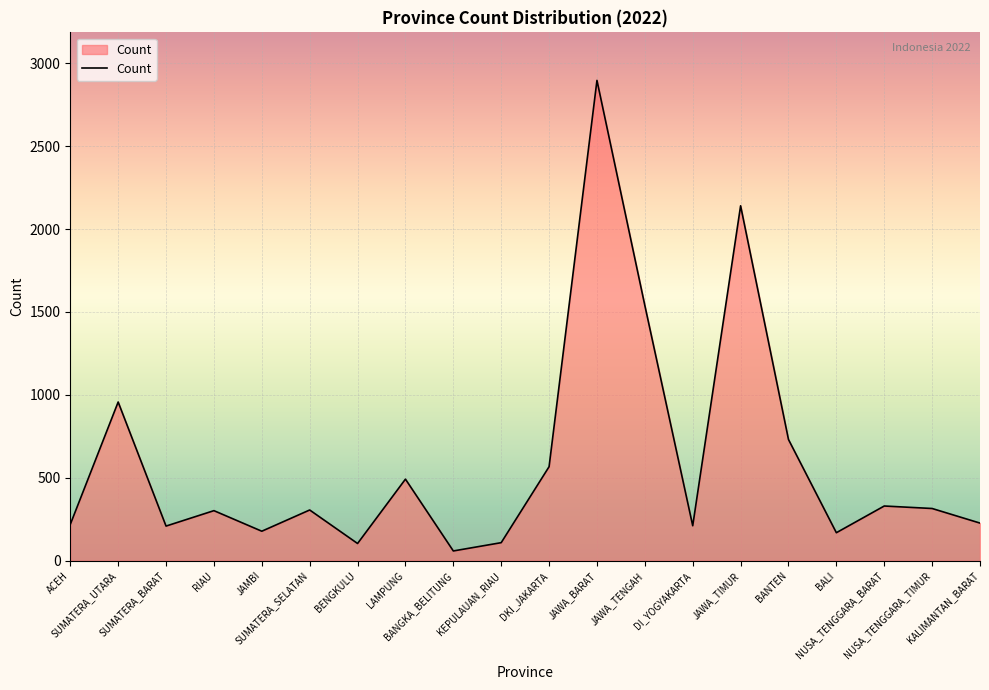

Where is the data nearest to the value 1477?

JAWA_TENGAH